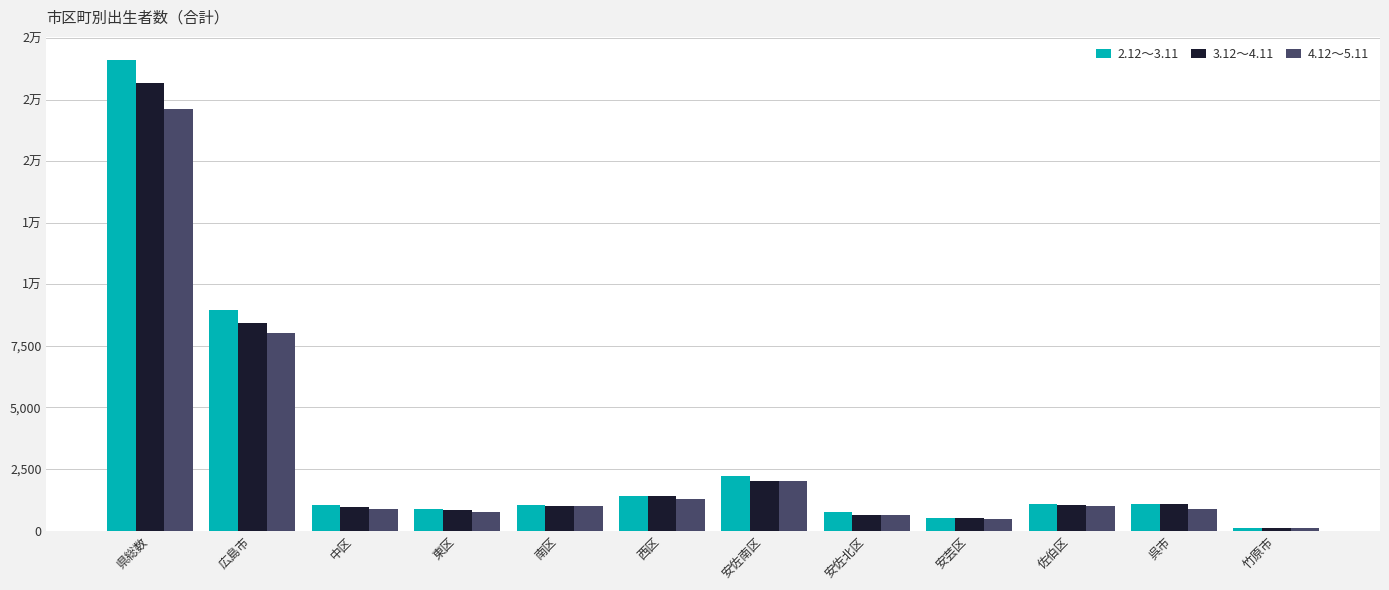

Which series has the largest total across all categories?

2.12～3.11